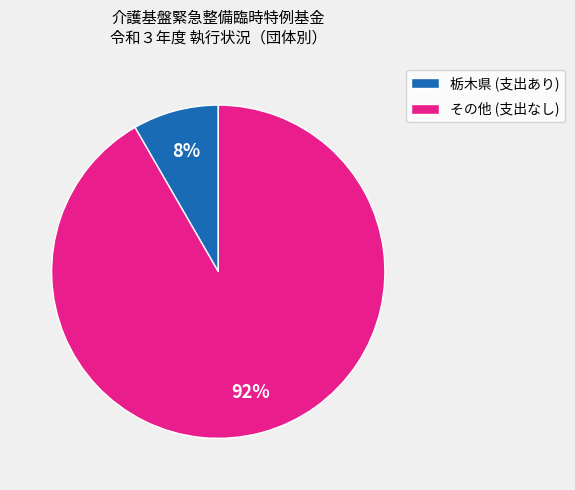

What is the smallest slice in the pie chart?

栃木県 (支出あり)